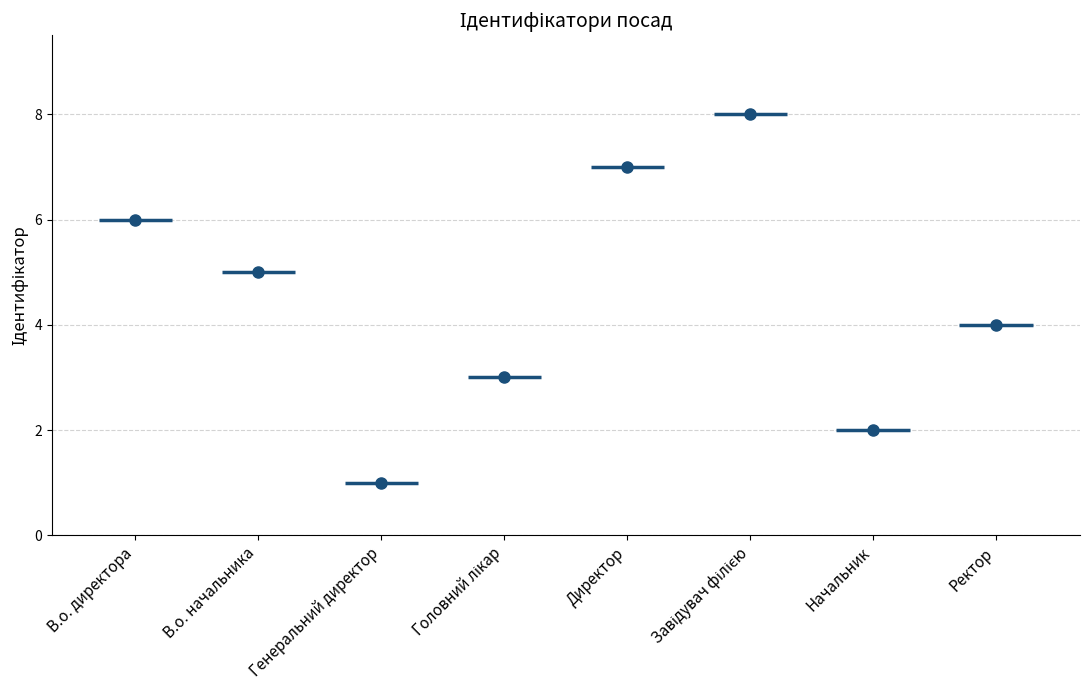

What is the average value?

4